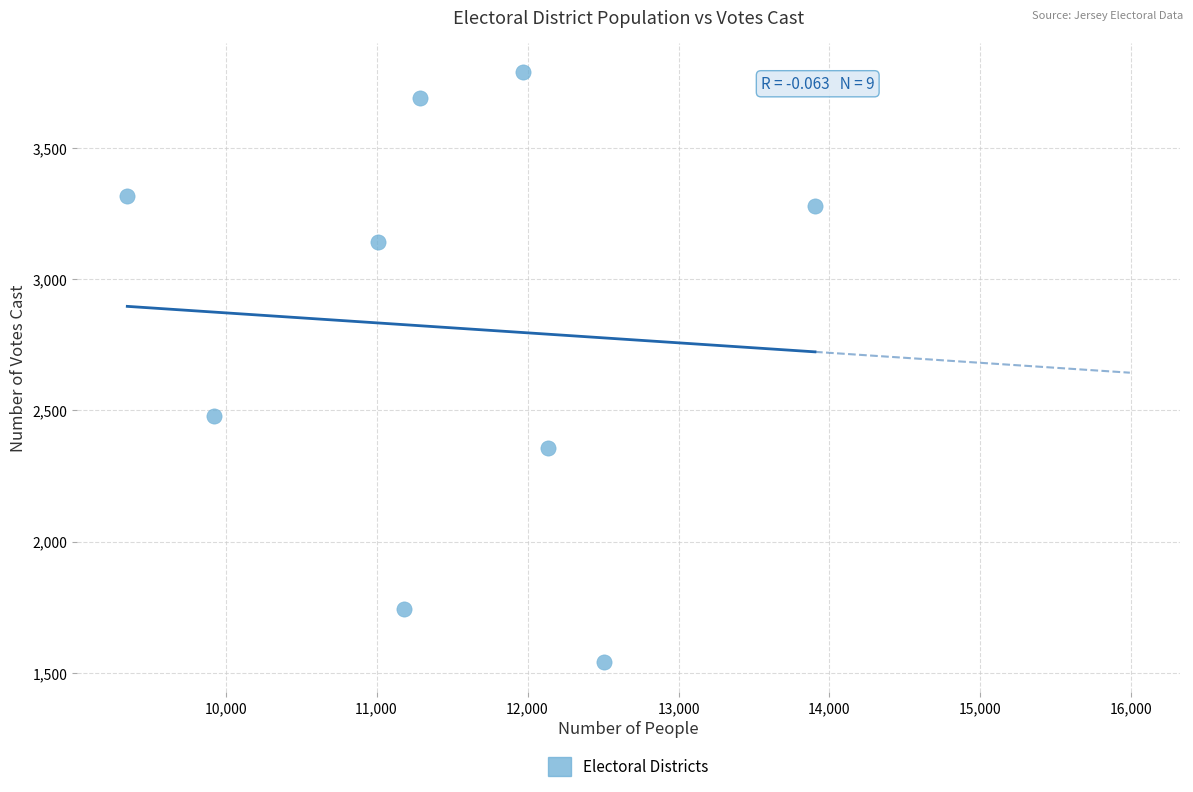

What is the average Y value?

2815